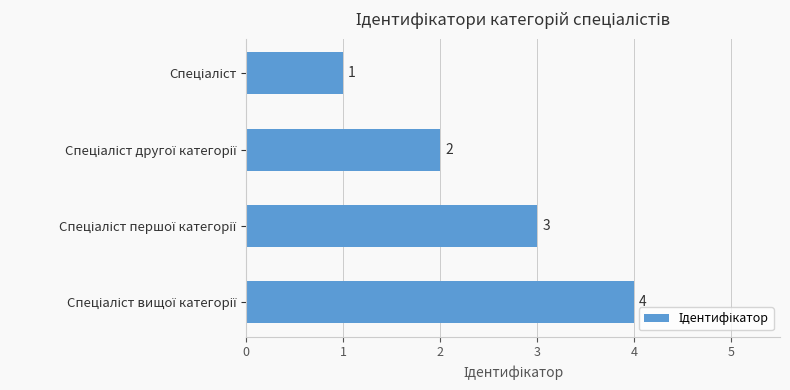

What is the greatest value displayed?

4